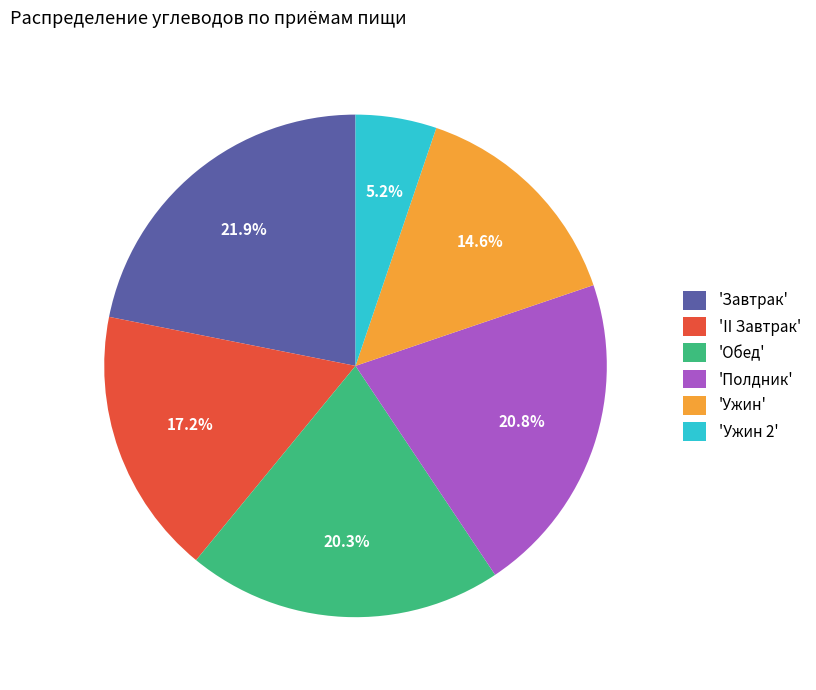

To the nearest percent, what is the average slice percentage?

17%